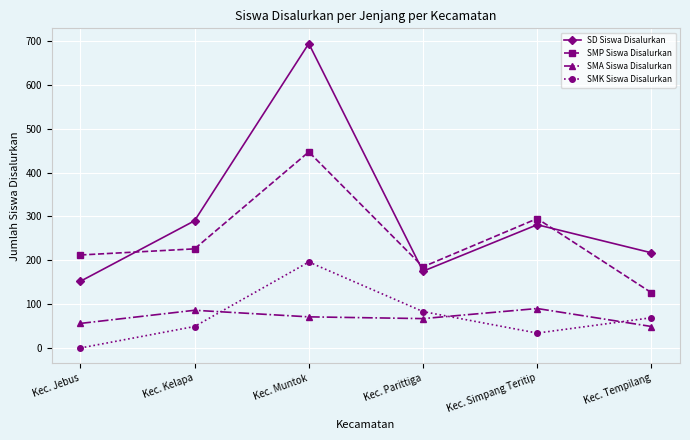

What is the sum of the SMK Siswa Disalurkan values at Kec. Jebus and Kec. Muntok?

196